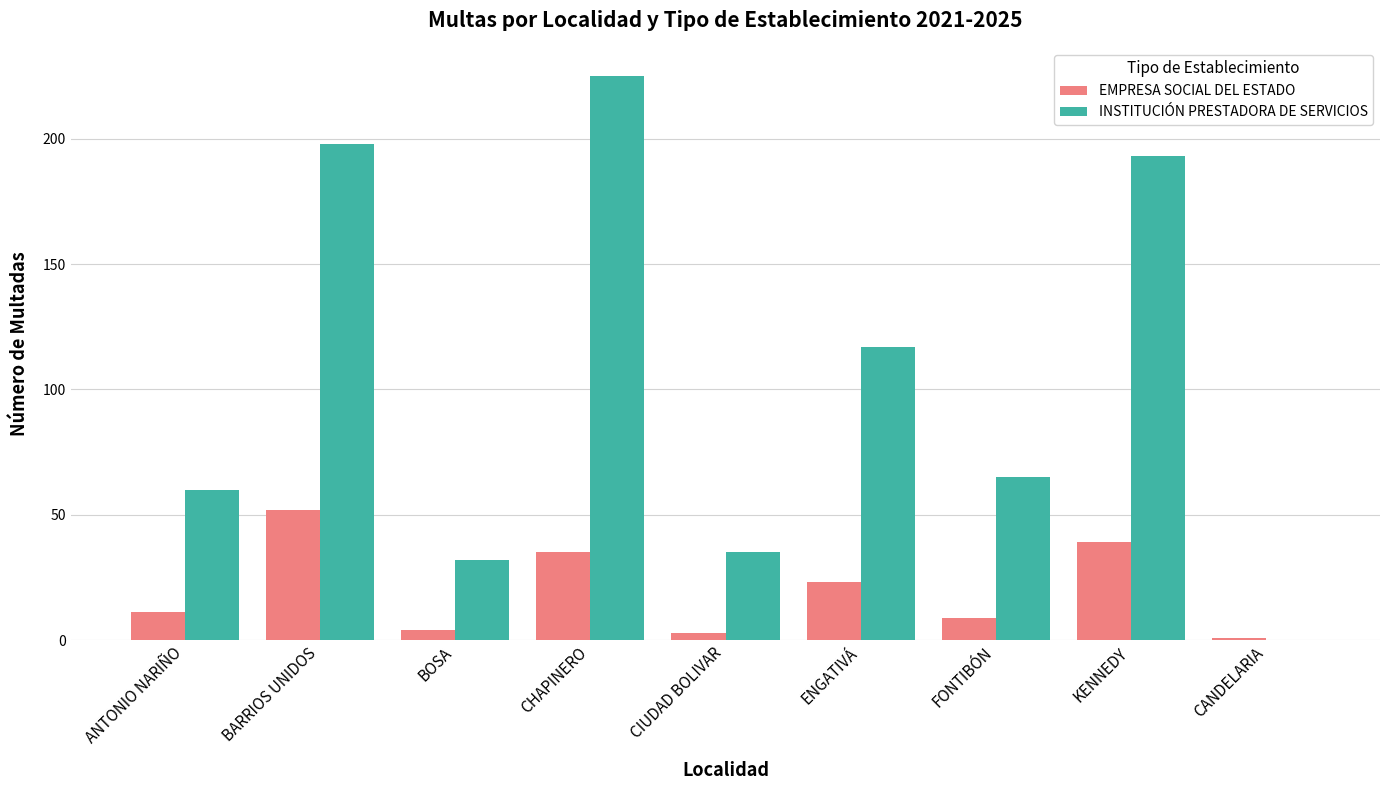

How many groups of bars are there?

9